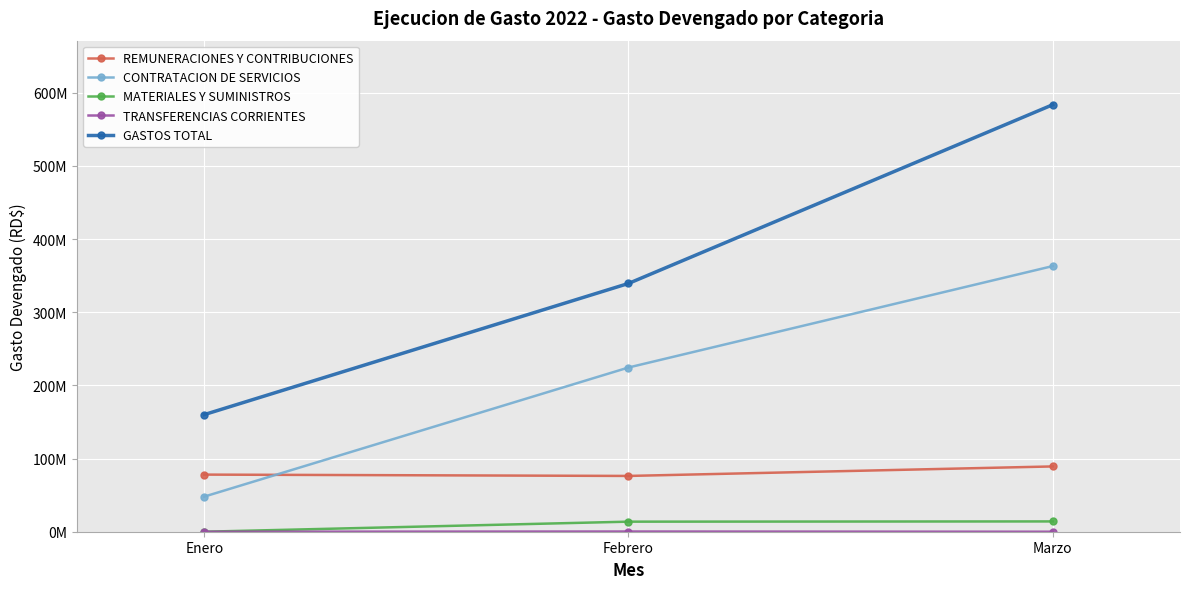

What is the sum of the MATERIALES Y SUMINISTROS values at Enero and Febrero?

13751046.3